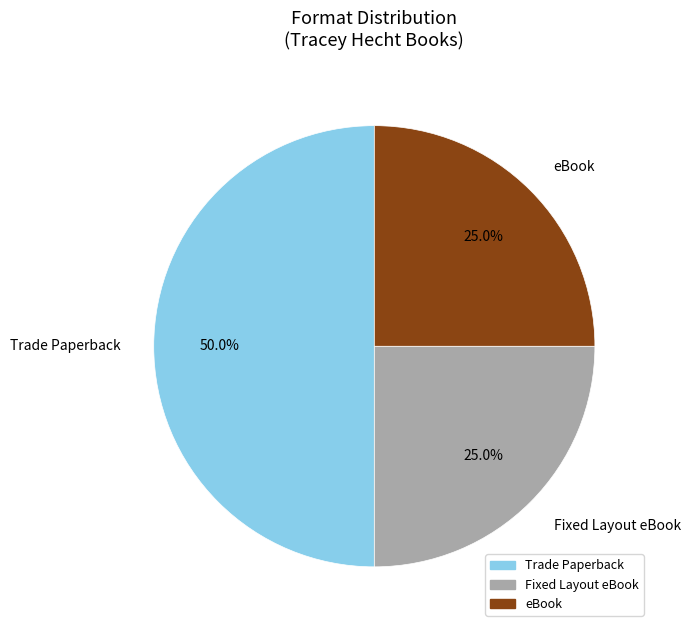

Combined, do Trade Paperback and Fixed Layout eBook account for over 50%?

Yes